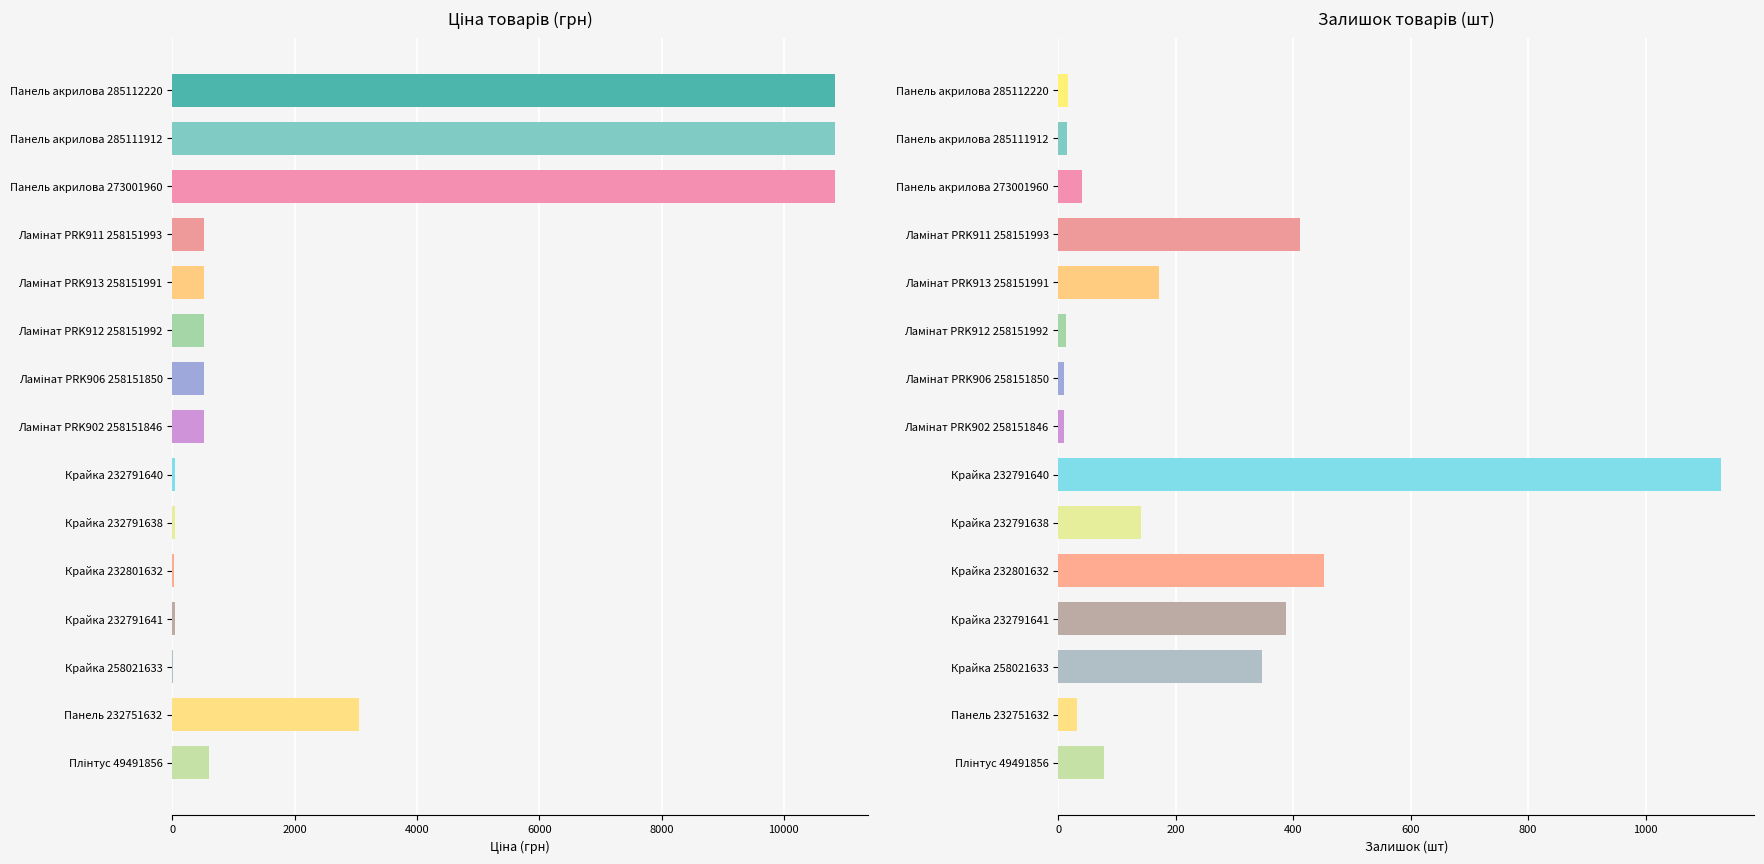

What is the minimum value shown in the chart?

9.0